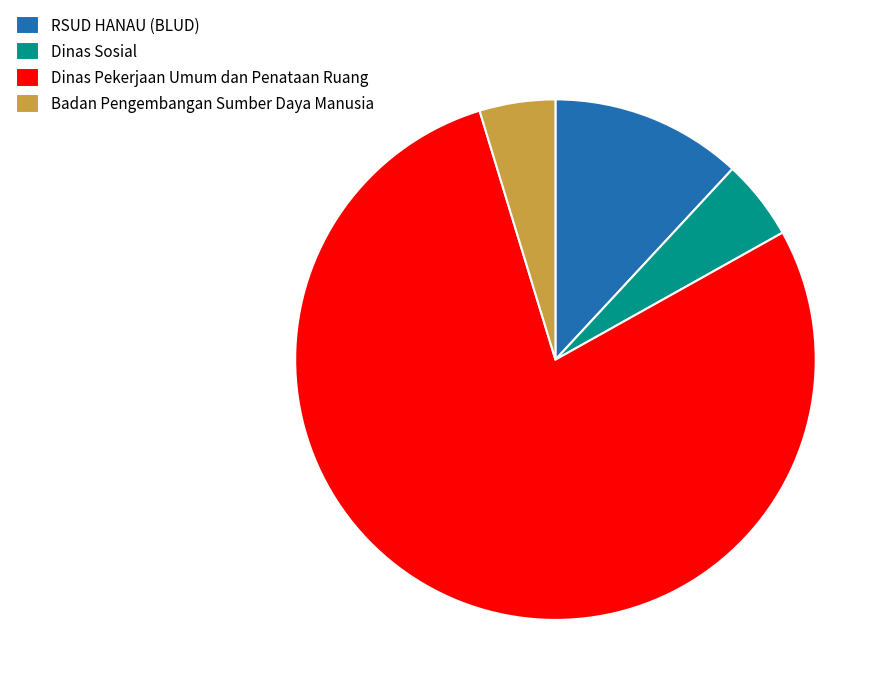

Is there any slice that represents more than half of the pie?

Yes